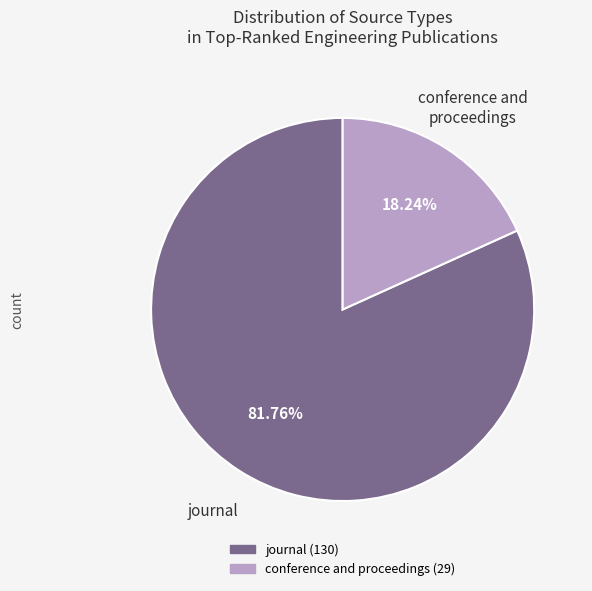

Between conference and proceedings and journal, which is larger?

journal